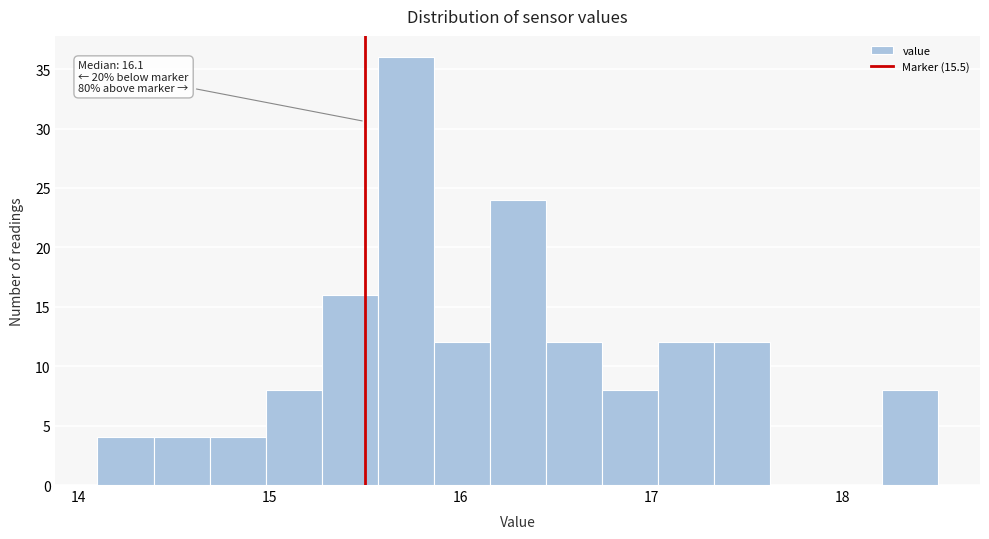

Around what value on the x-axis is the tallest bar? Give the approximate position of its centre, as read against the axis.

15.7